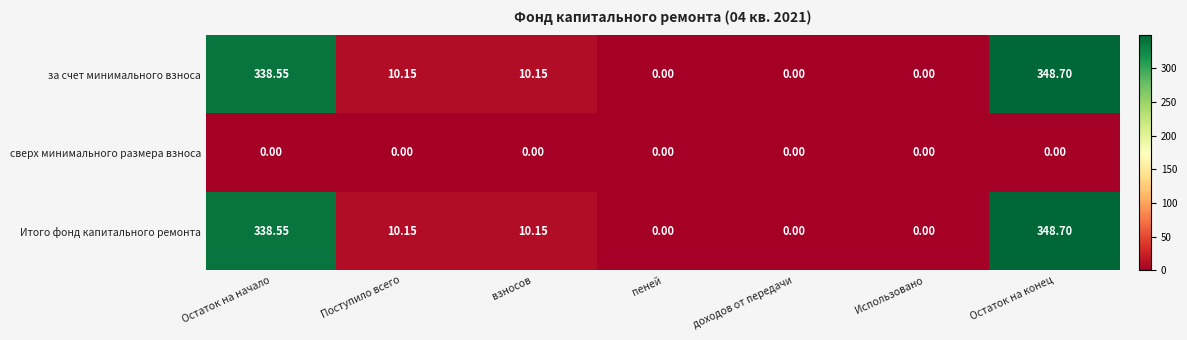

At which category is the sum across all series the highest?

Остаток на конец